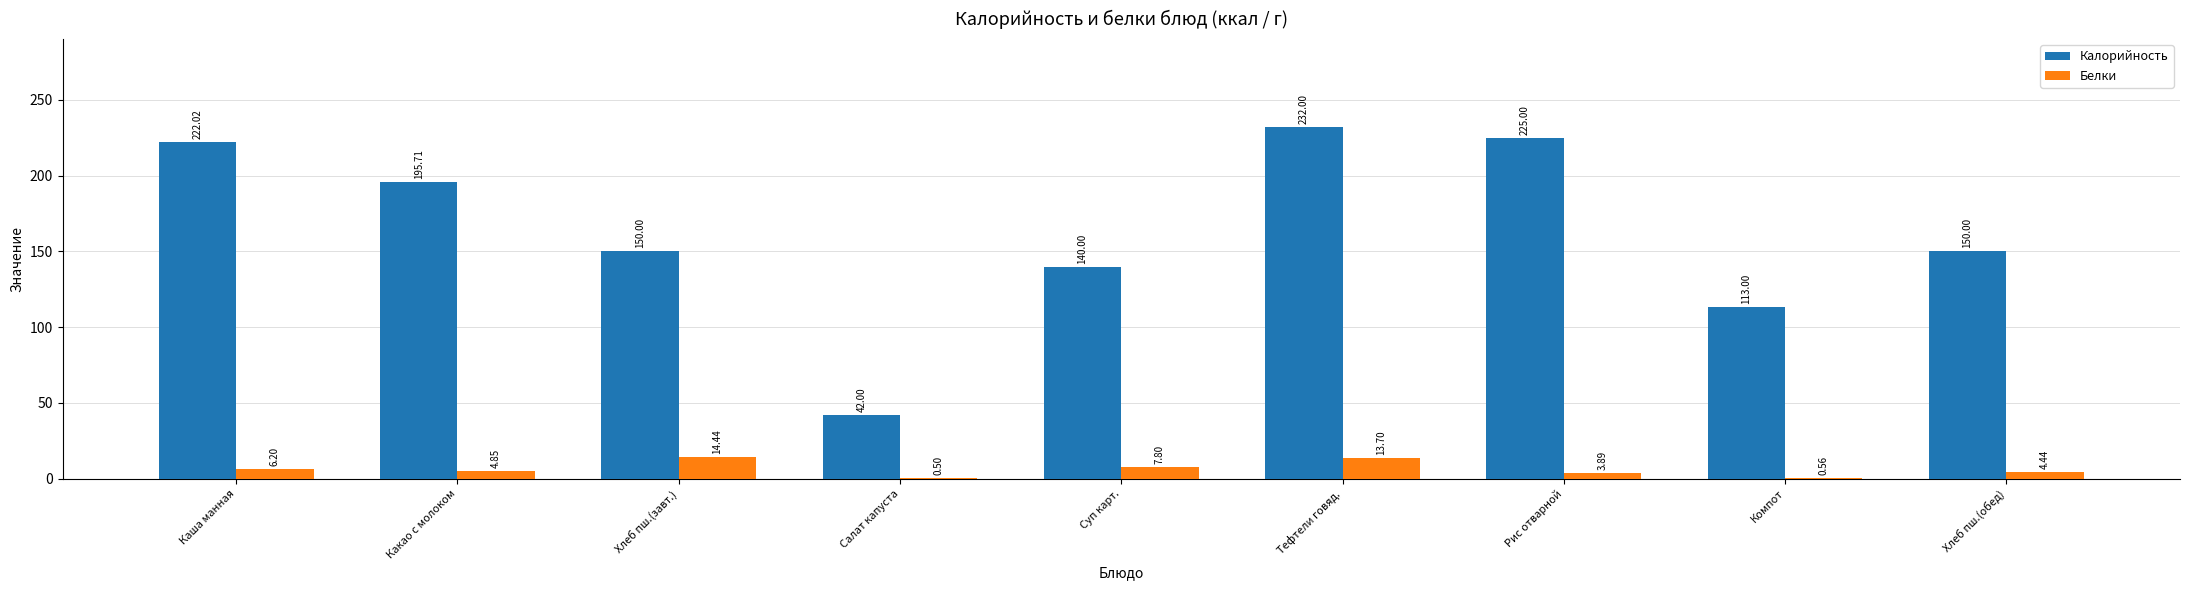

Which series changed the most between Суп карт. and Компот?

Калорийность